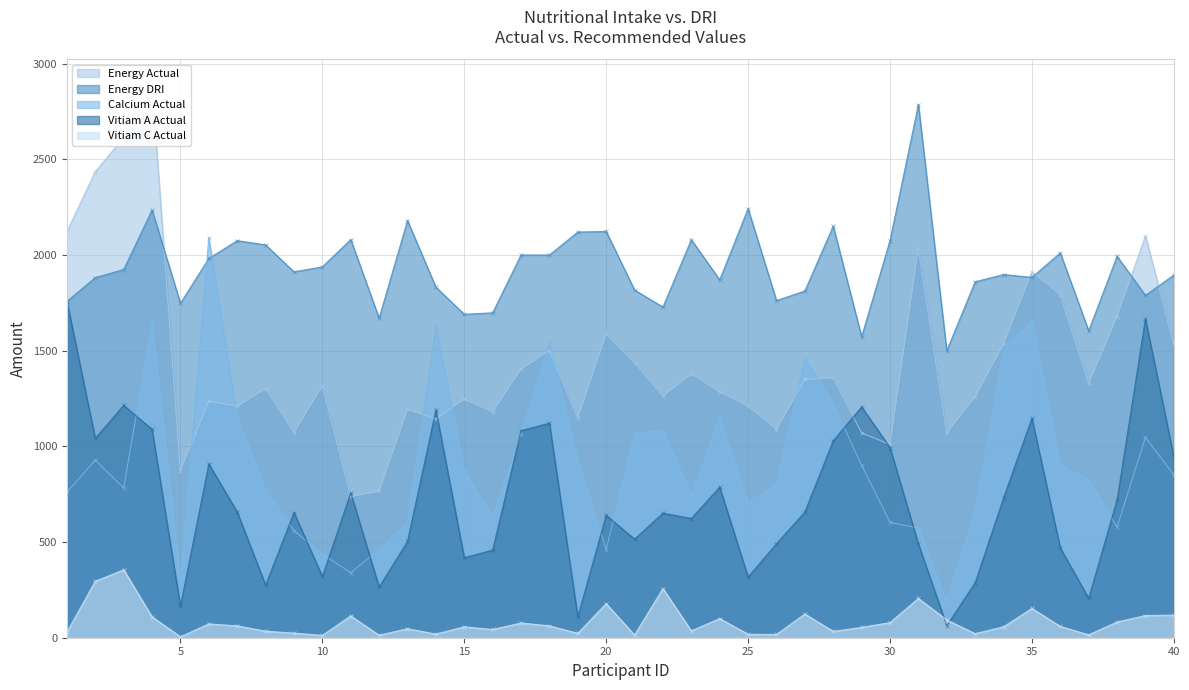

Which category has the lowest value in the Vitiam C Actual series?

5